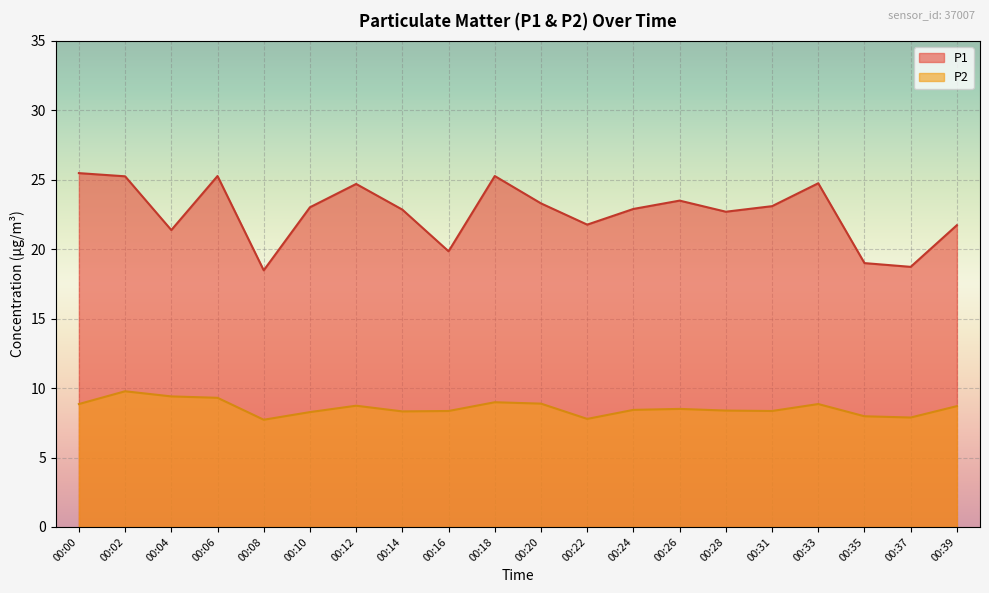

Reading left to right, list all the values displayed in this chart.

P1: 25.5	25.2	21.4	25.3	18.5	23.0	24.7	22.9	19.9	25.3	23.3	21.8	22.9	23.5	22.7	23.1	24.8	19.0	18.7	21.7
P2: 8.8	9.8	9.4	9.3	7.7	8.3	8.7	8.3	8.3	9.0	8.9	7.8	8.4	8.5	8.4	8.3	8.8	8.0	7.9	8.7